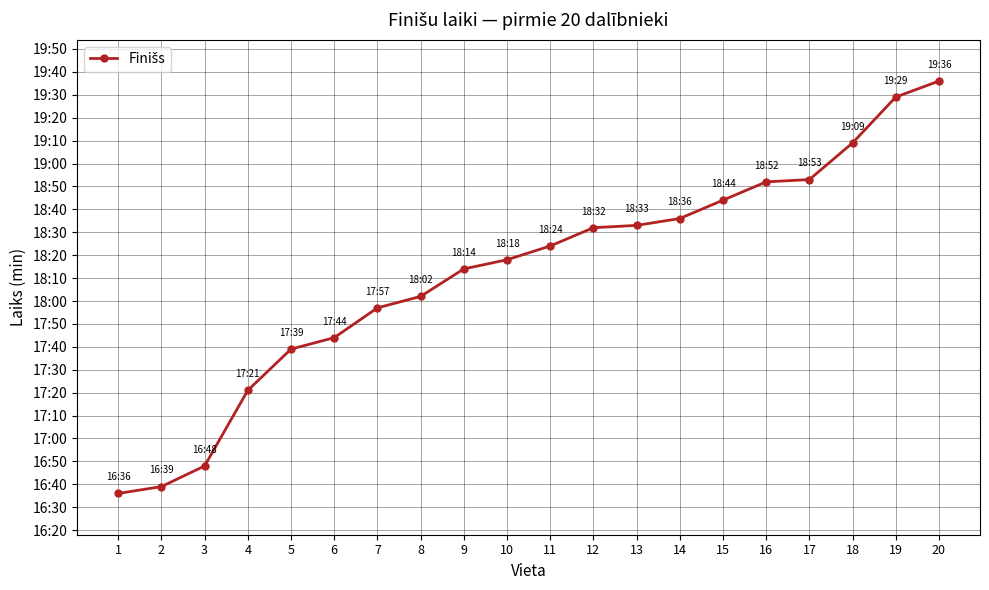

What is the change in value from 2 to 6?

+1.1